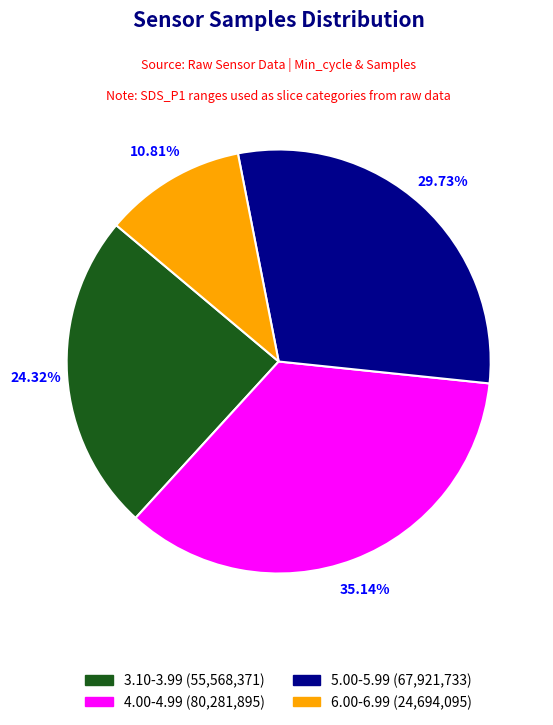

How many slices are in this pie chart?

4